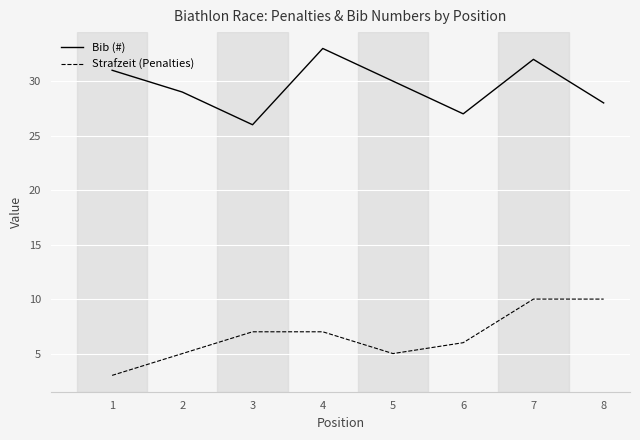

At how many categories does at least one series exceed 22?

8